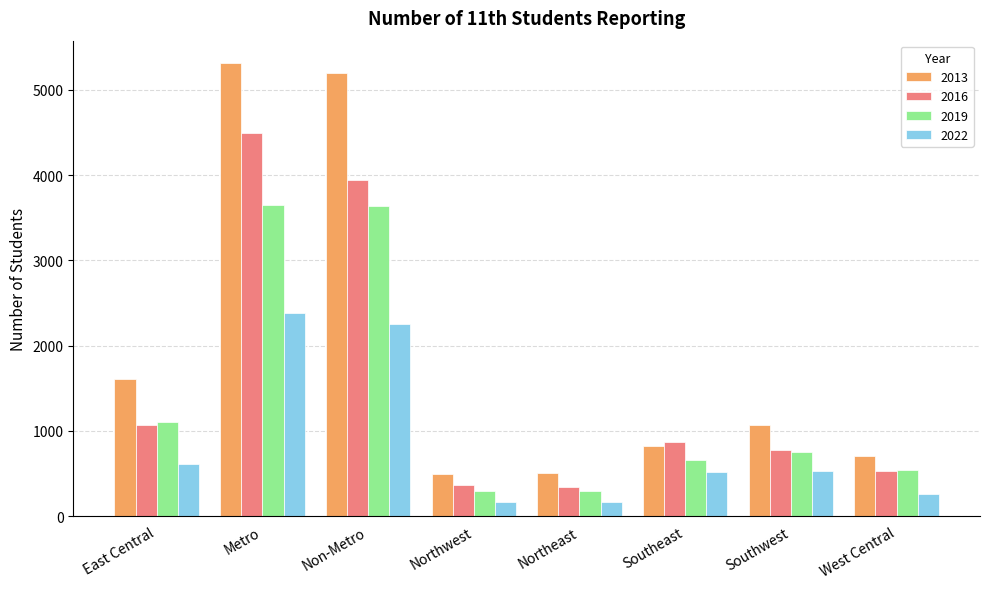

How many categories are shown in the chart?

8